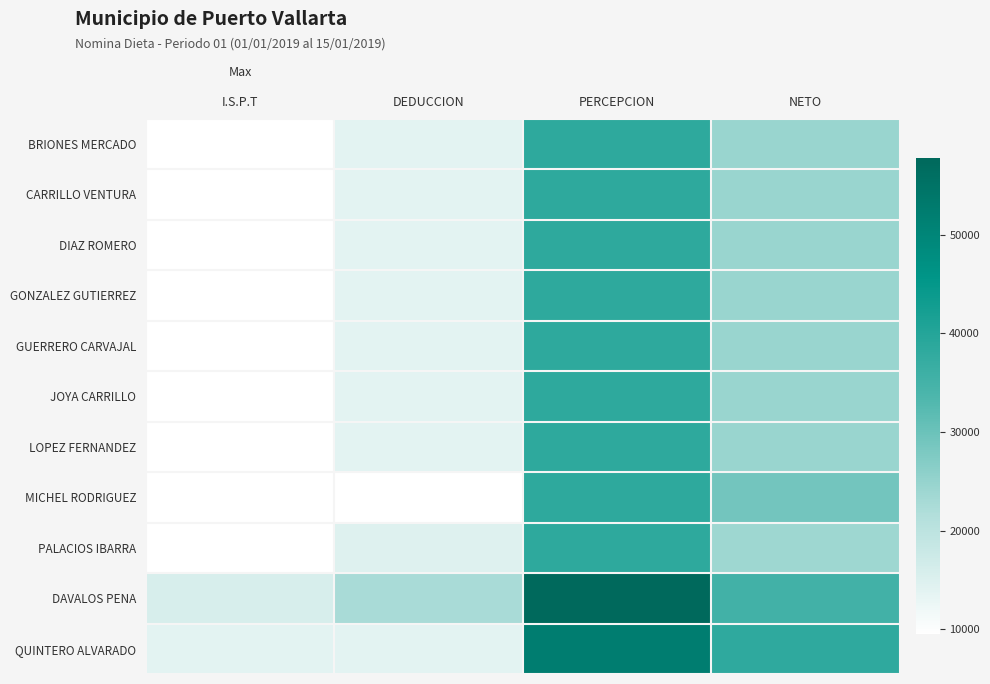

Which series has the largest total across all categories?

DAVALOS PENA